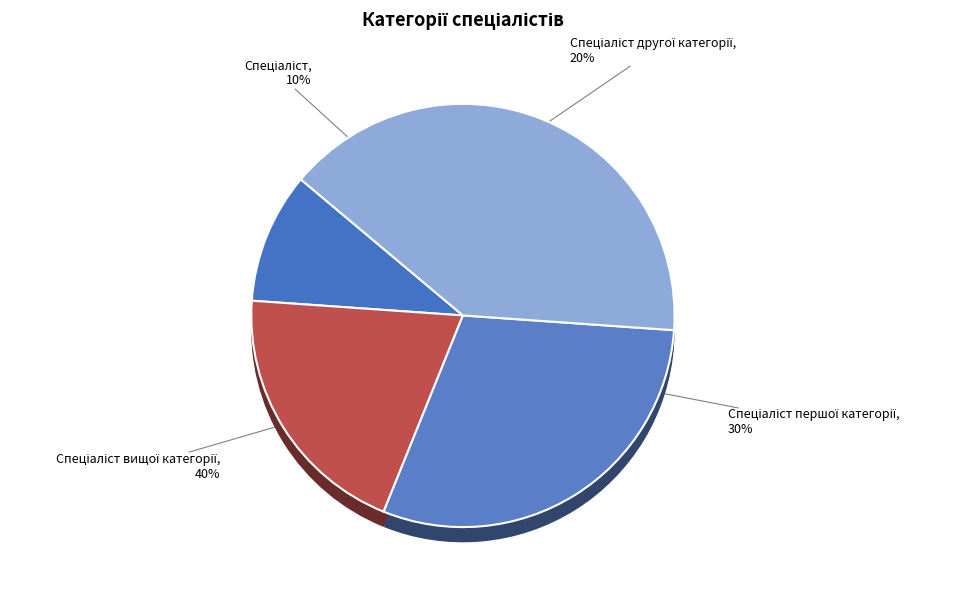

Is it true that Спеціаліст is 10% of the pie?

True